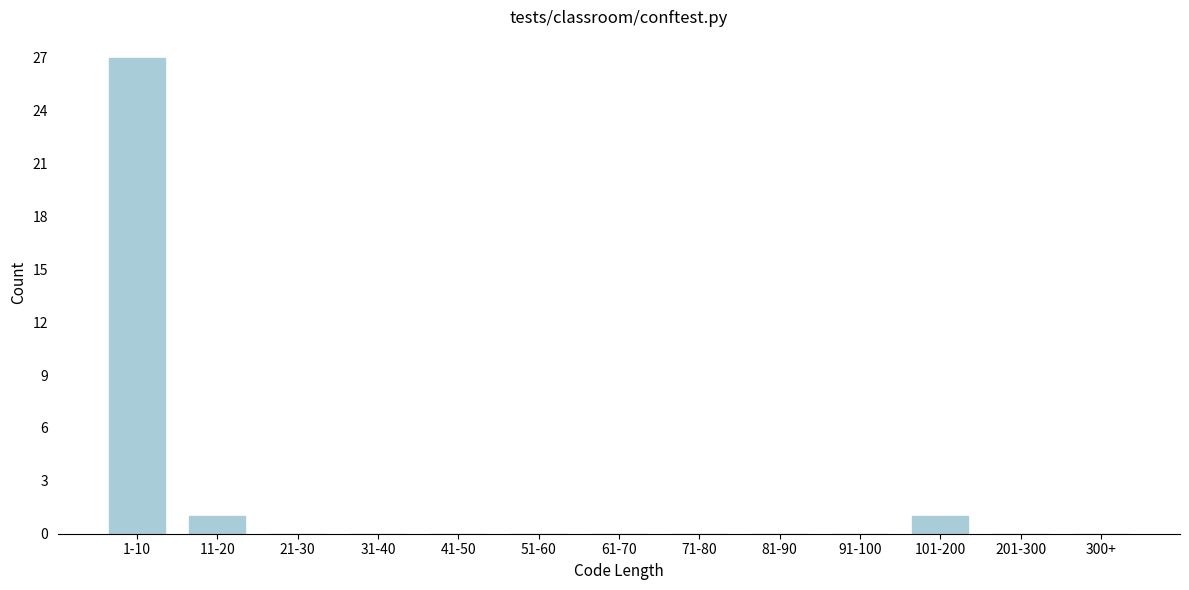

Reading left to right, extract all data points from this chart.

1-10=27	11-20=1	21-30=0	31-40=0	41-50=0	51-60=0	61-70=0	71-80=0	81-90=0	91-100=0	101-200=1	201-300=0	300+=0